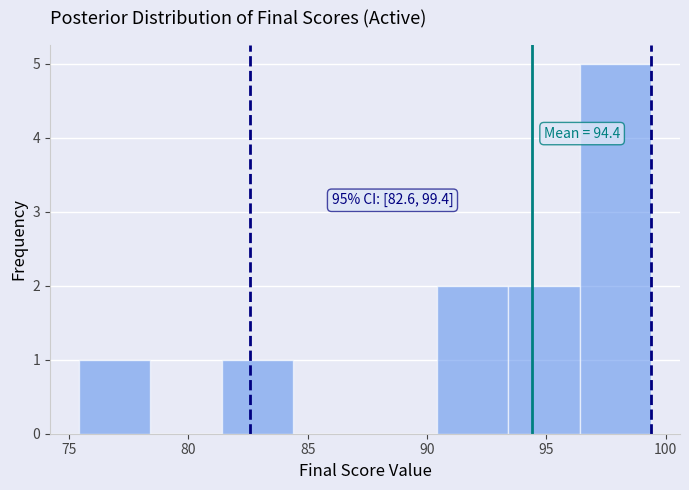

Which range on the x-axis has the tallest bar?

96.4 to 99.4